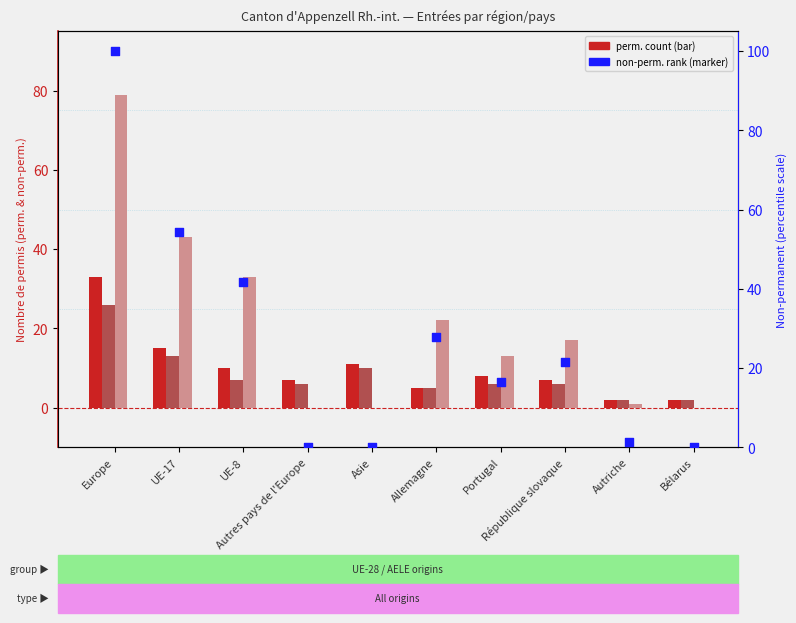

Which series contains the highest Y value?

Non-perm. (scaled %)